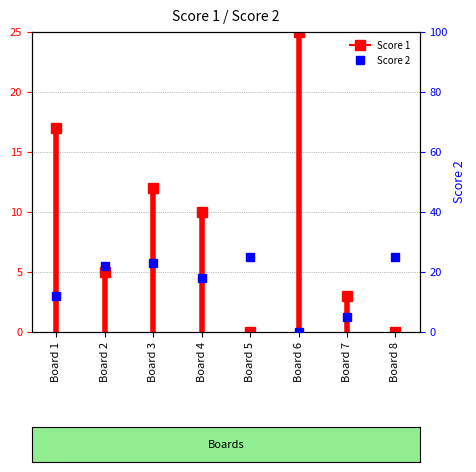

At which category does the data reach its first local peak?

Board 3